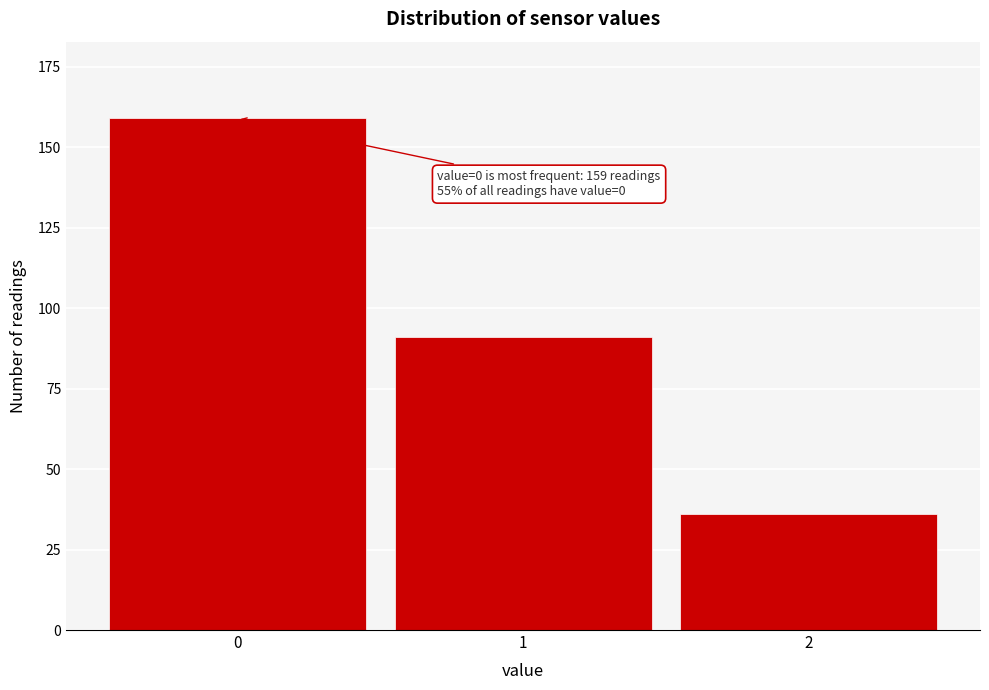

Reading left to right, what are all the values shown in this chart?

0=159	1=91	2=36